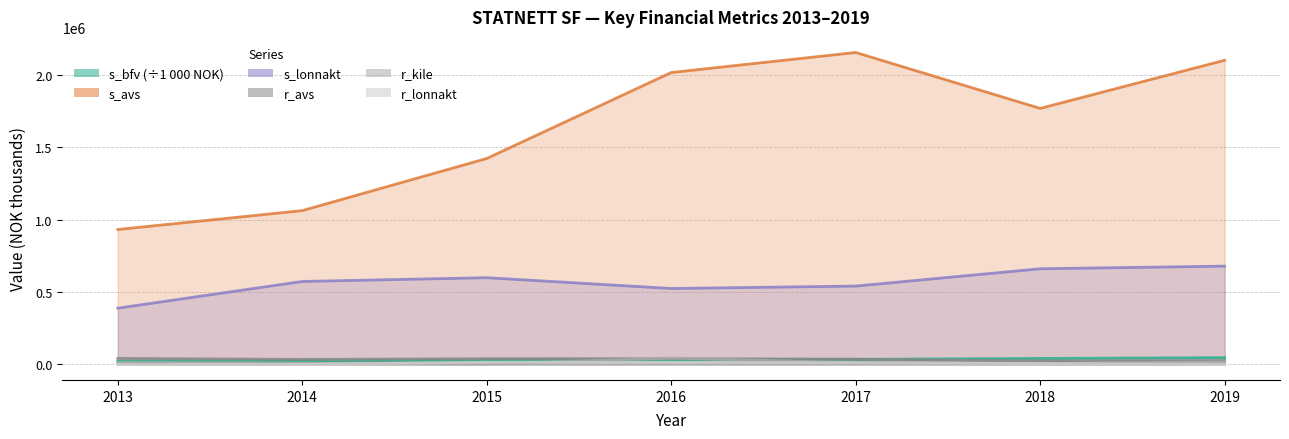

The value of s_lonnakt at 2018 is 303031.3. True or false?

False